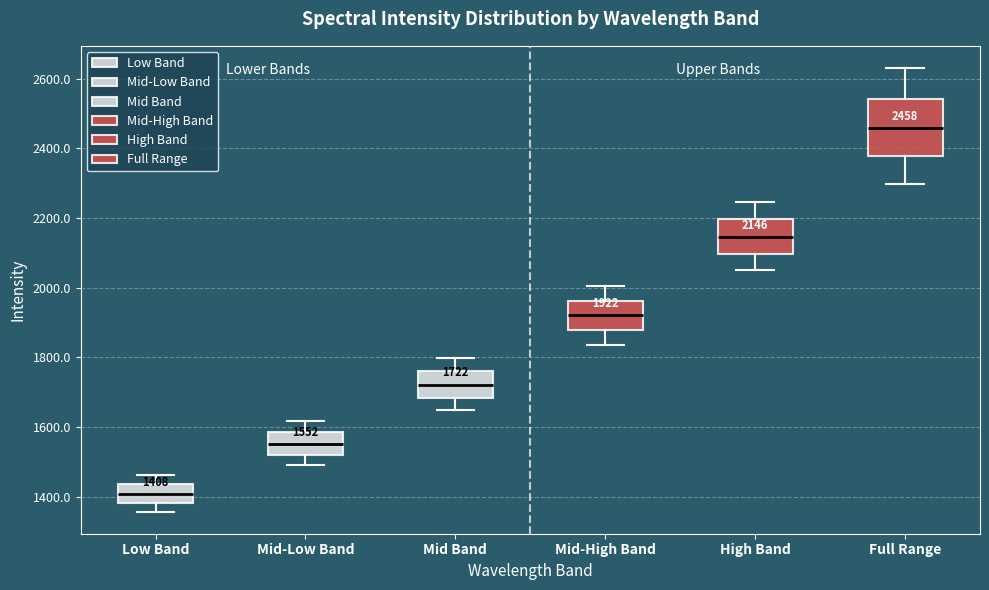

Comparing the boxes themselves (not the whiskers), which one is the tallest?

Full Range